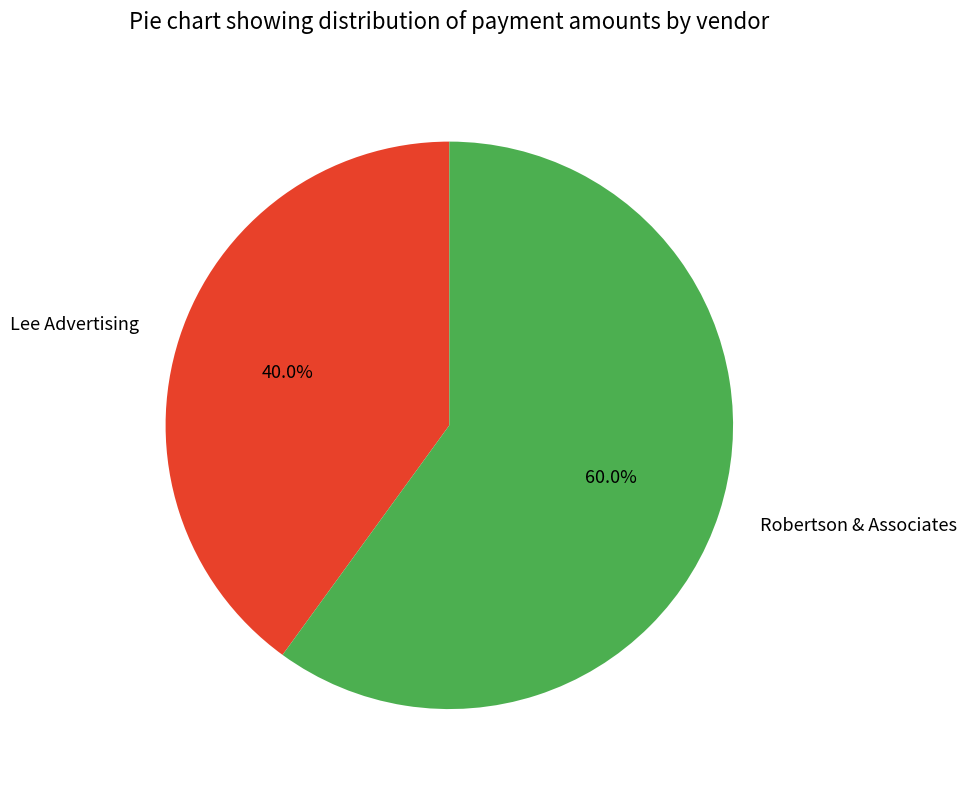

To the nearest percent, what is the difference between the Robertson & Associates and Lee Advertising slice percentages?

20%